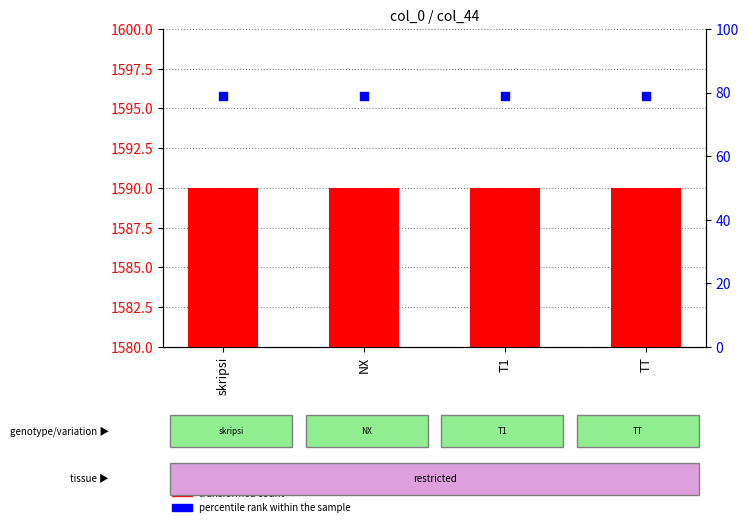

Which series has the largest total across all categories?

transformed count